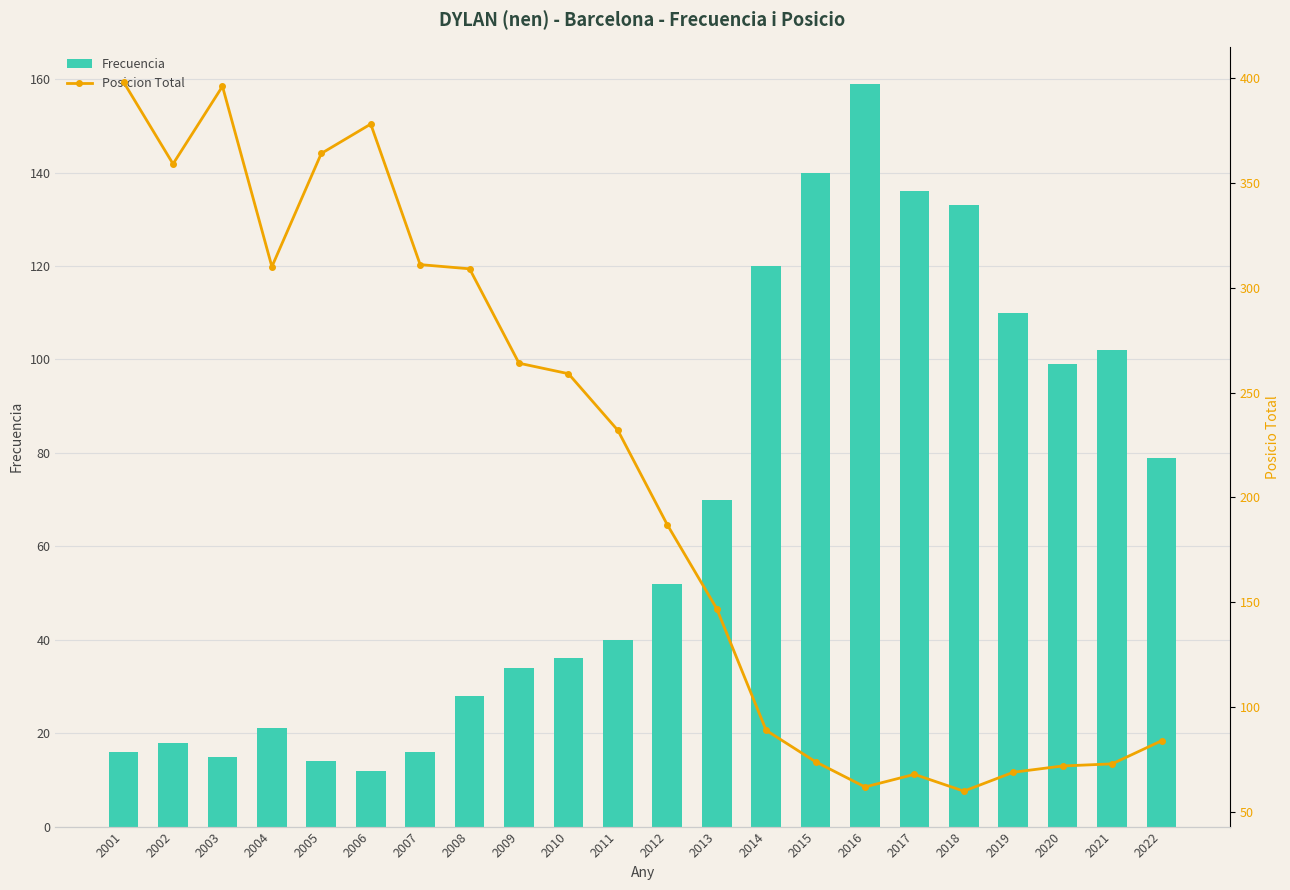

Which series has the widest spread of values?

Posicion Total